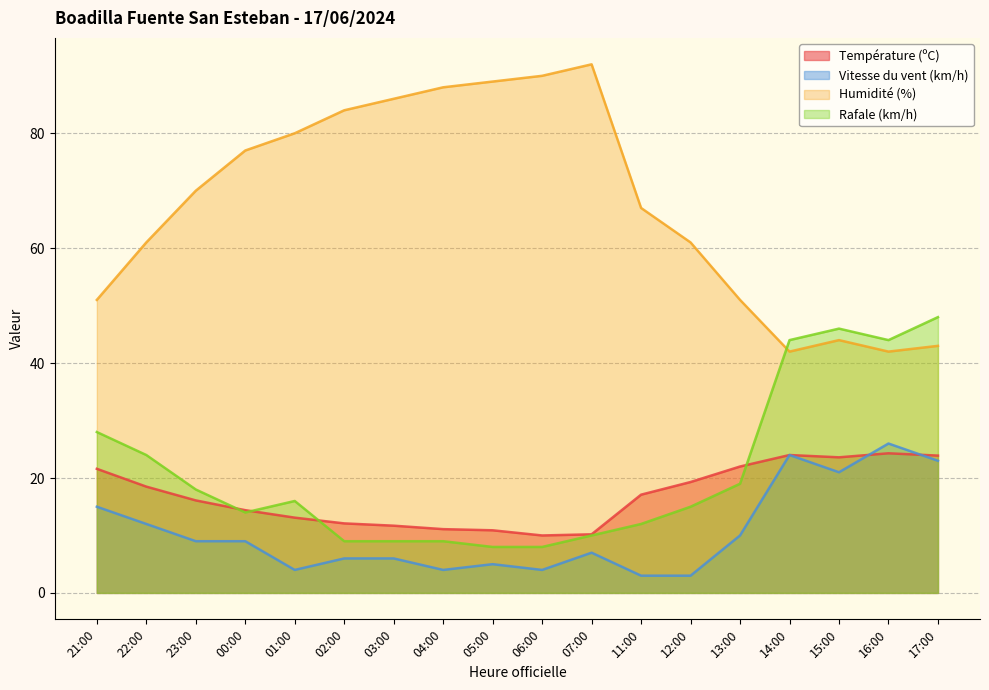

Is it true that Vitesse du vent (km/h) equals 19.7 at 22:00?

False